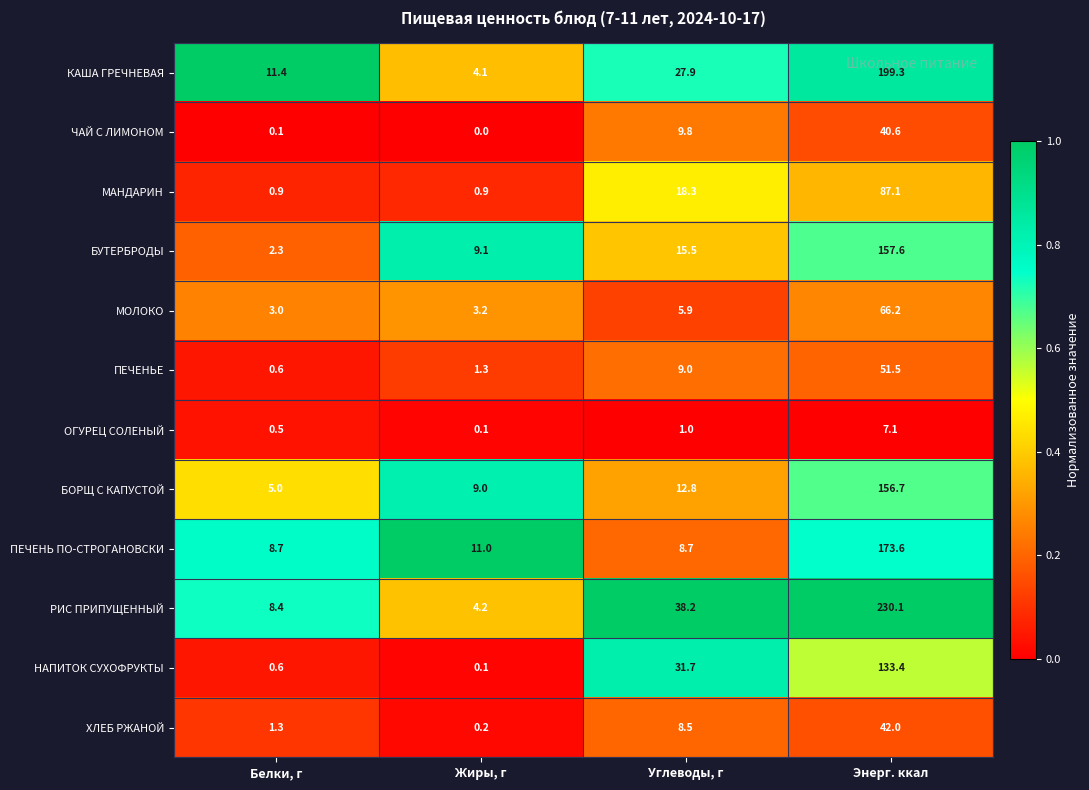

At which category is the sum across all series the highest?

Энерг. ккал